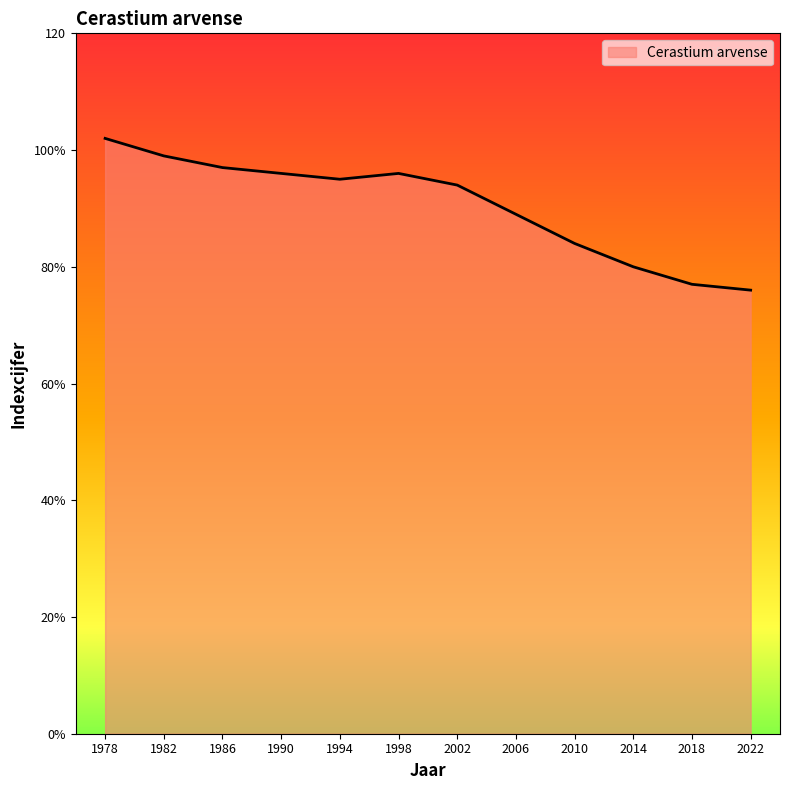

Is this an area chart (filled region under the line)?

Yes